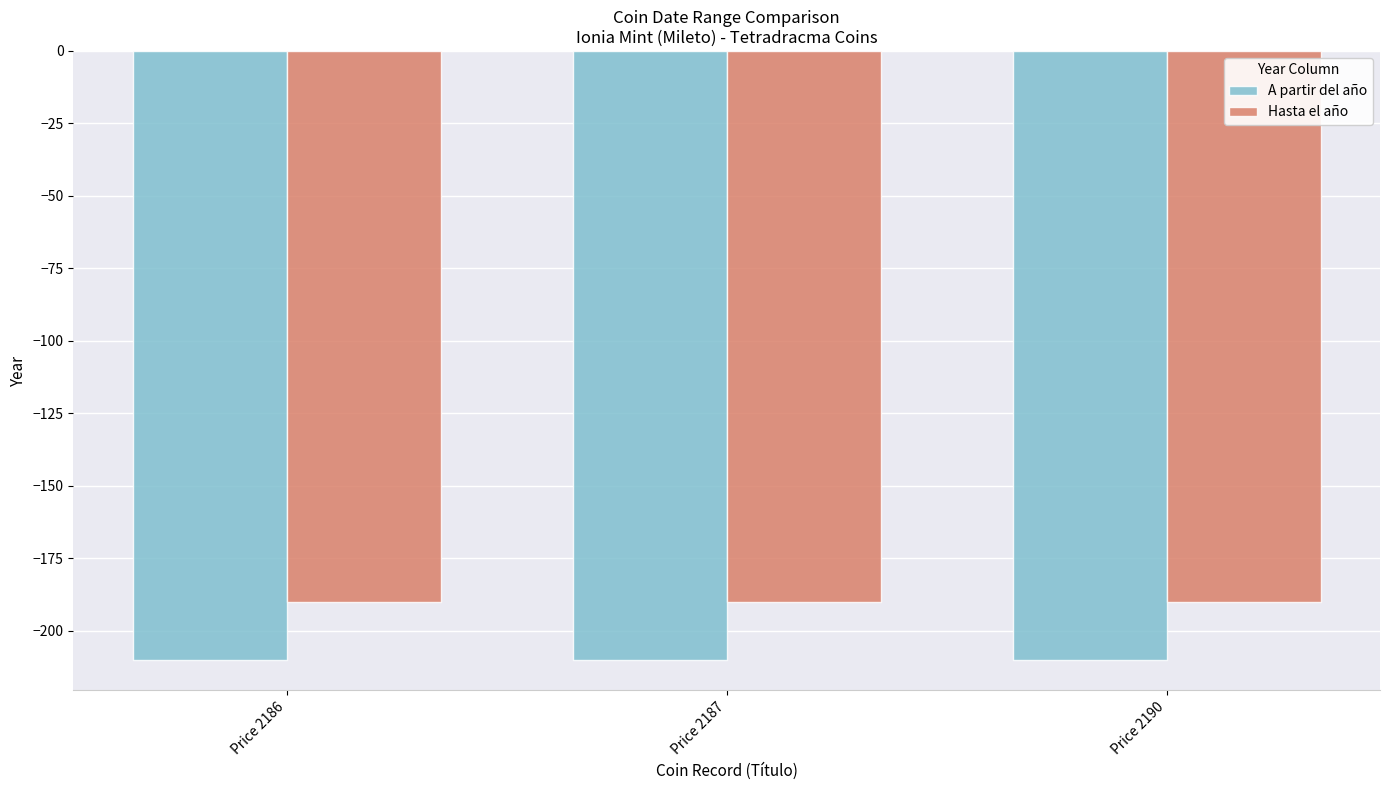

What is the value of the A partir del año bar at the 3rd from the left?

-210